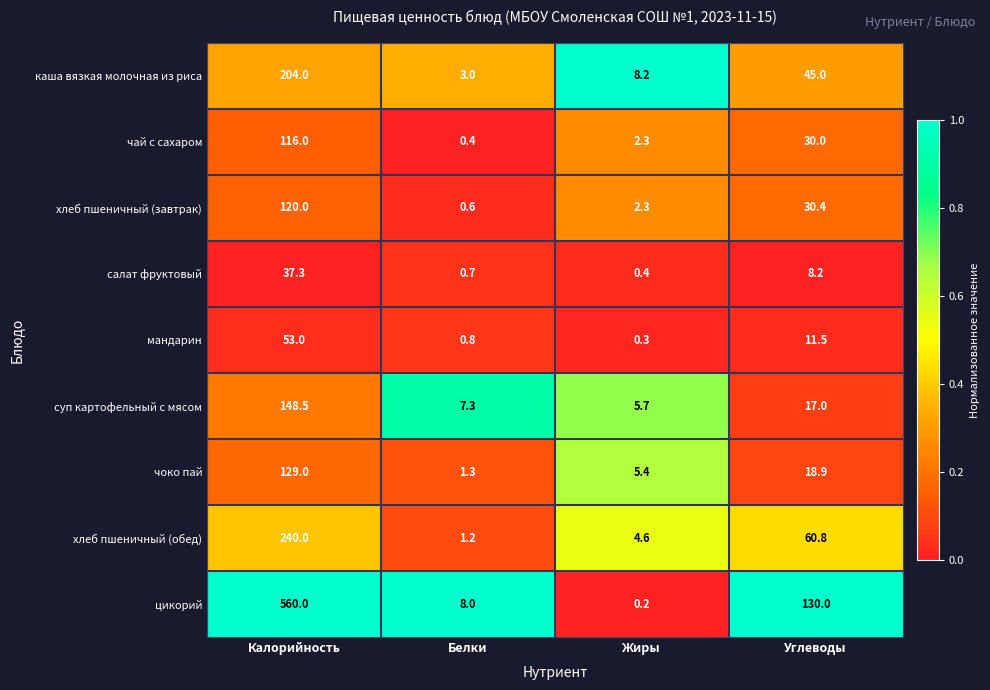

Which series has the largest range (max minus min)?

цикорий